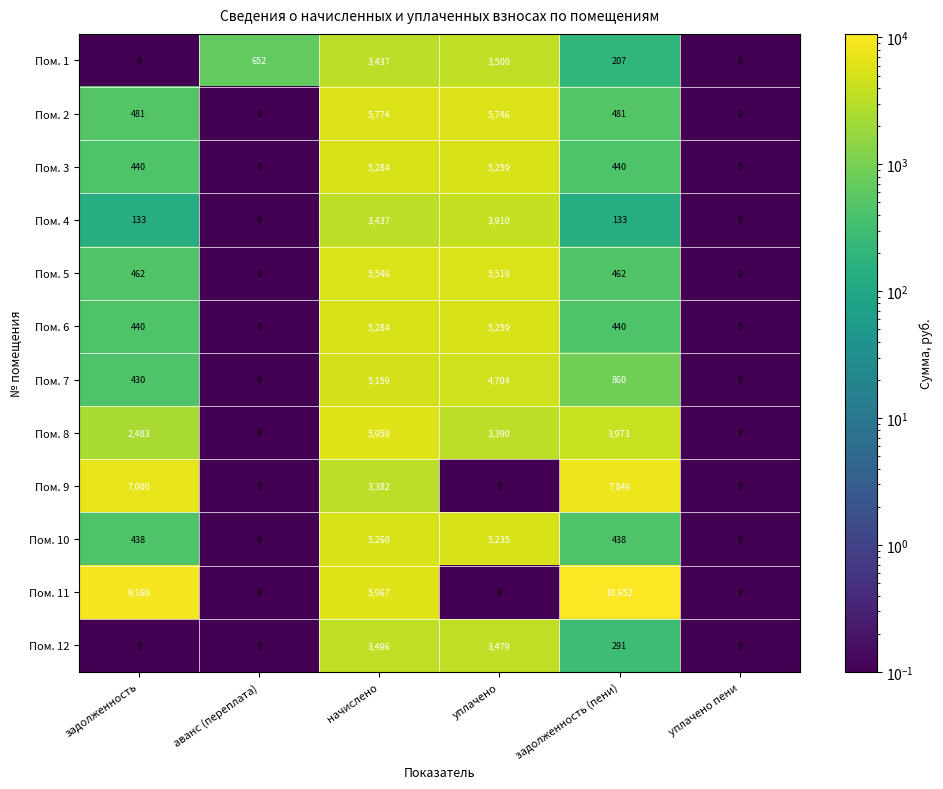

Read the Пом. 9 value at начислено, to the nearest 50.

3400